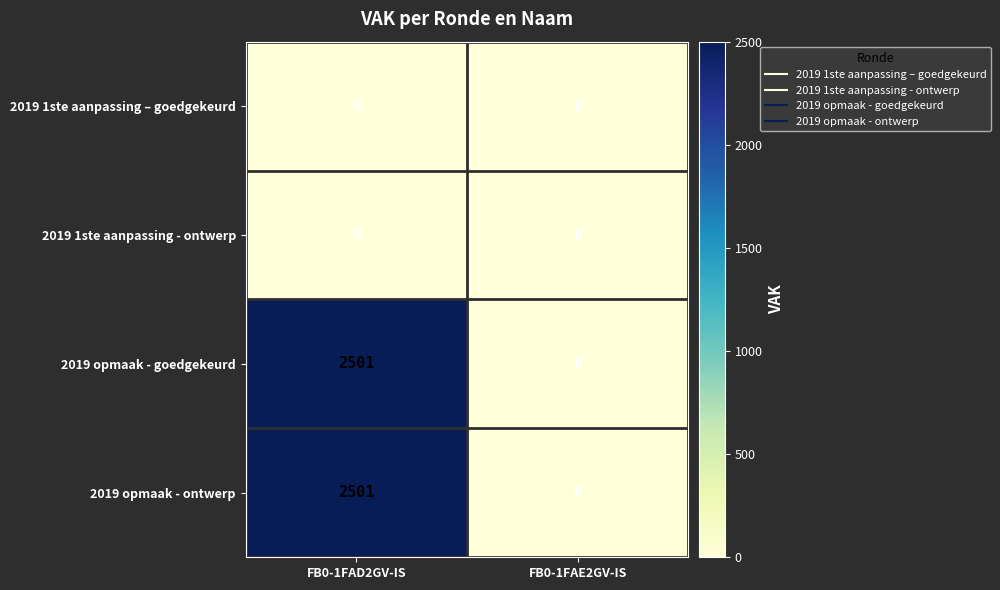

What is the spread (max minus min) of values at FB0-1FAD2GV-IS?

2501